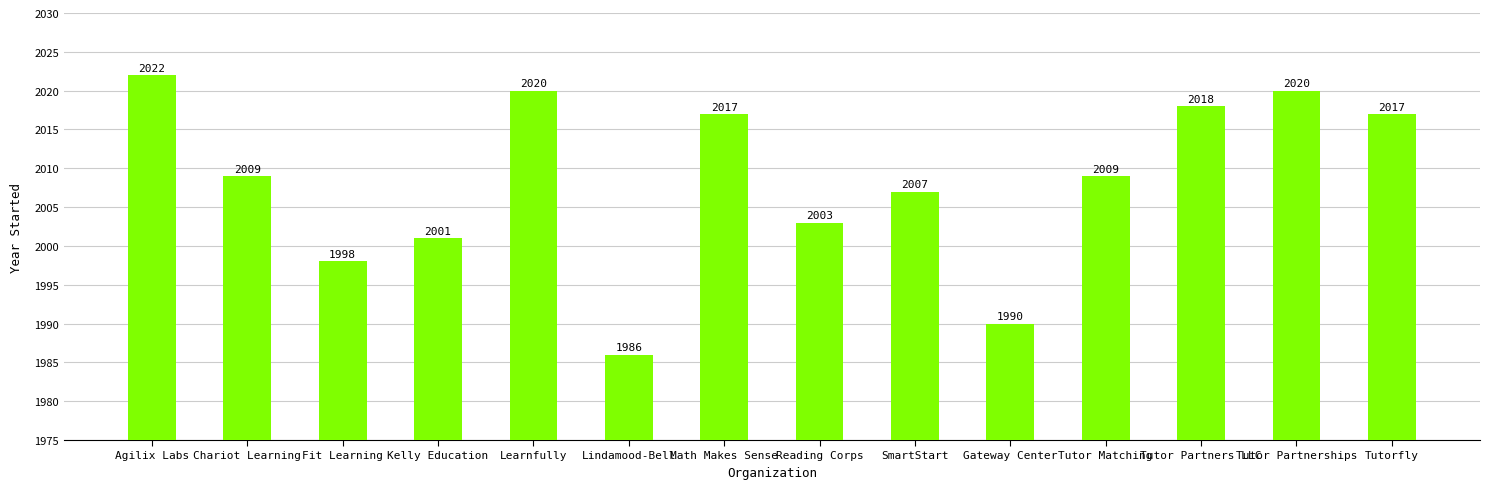

How many bars are there in total?

14